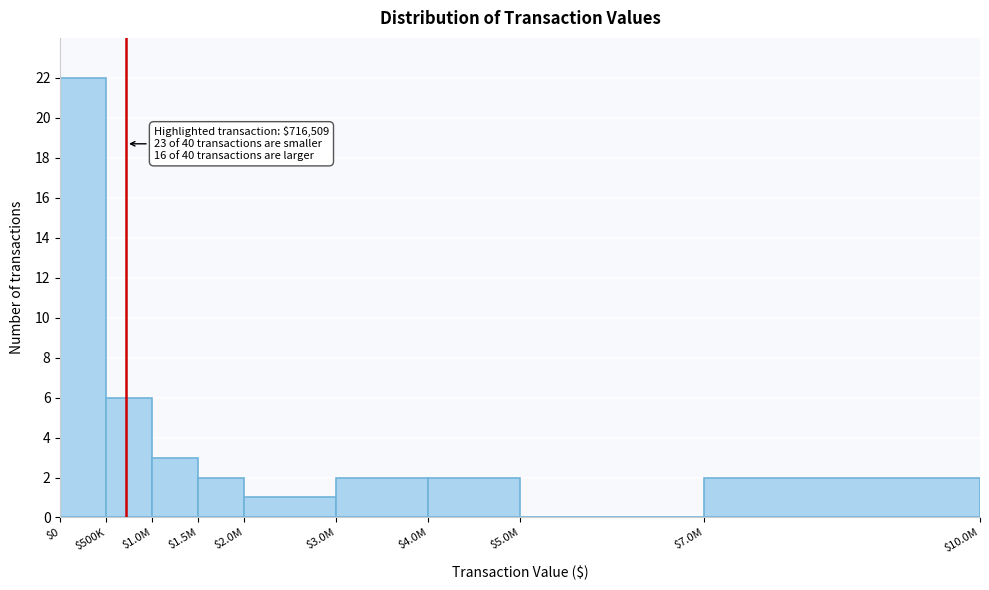

The chart shows a value of 3 at $4.0M. True or false?

False